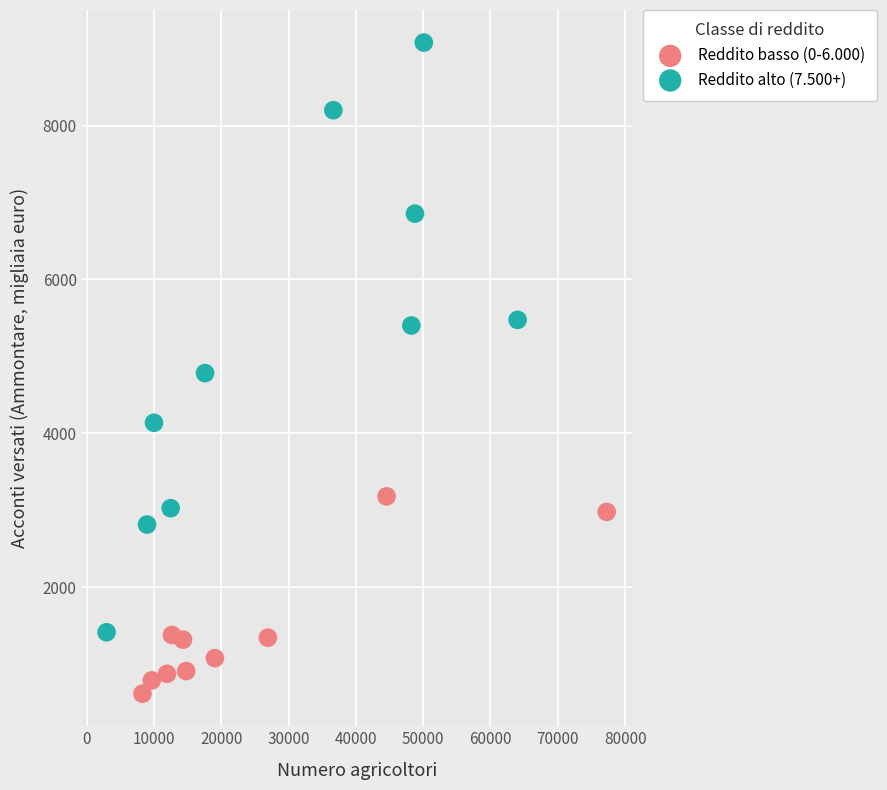

Which series reaches the maximum Y coordinate?

Reddito alto (7.500+)